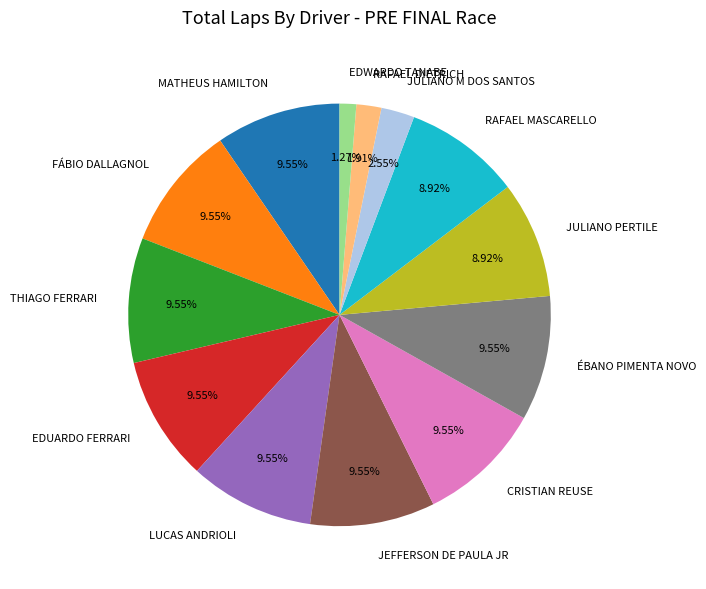

To the nearest percent, what is the difference between the largest and smallest slice percentages?

8%